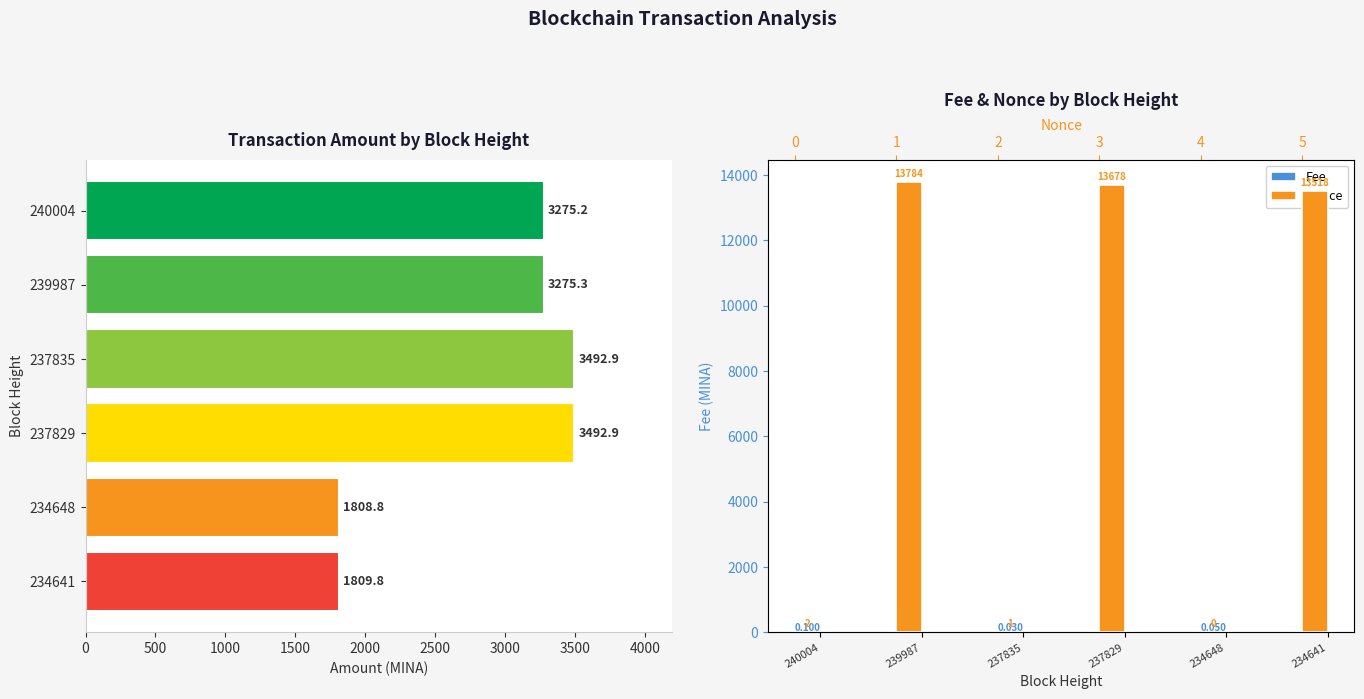

Reading left to right, what are all the values shown in this chart?

Fee: 0.1	0.0	0.0	0.0	0.1	0.0
Nonce: 2.0	13784.0	1.0	13678.0	0.0	13518.0